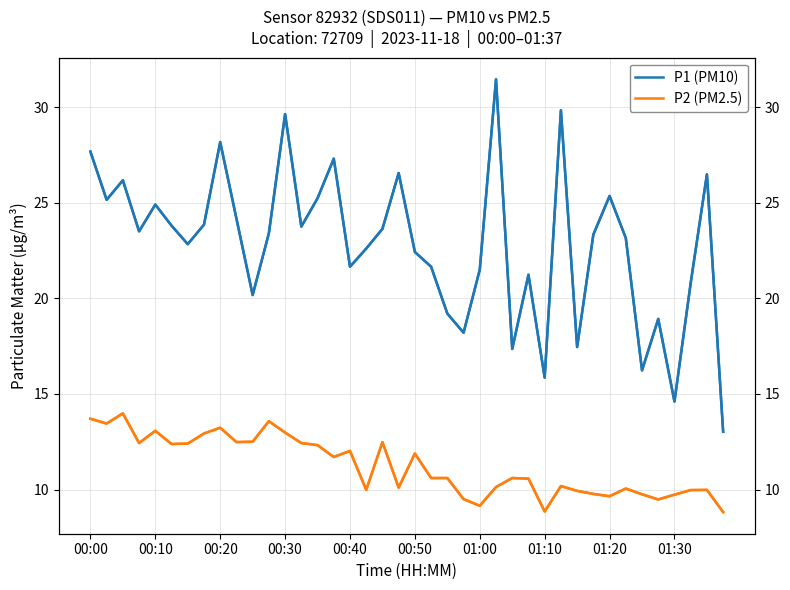

What are all the series names shown in the legend?

P1 (PM10), P2 (PM2.5)